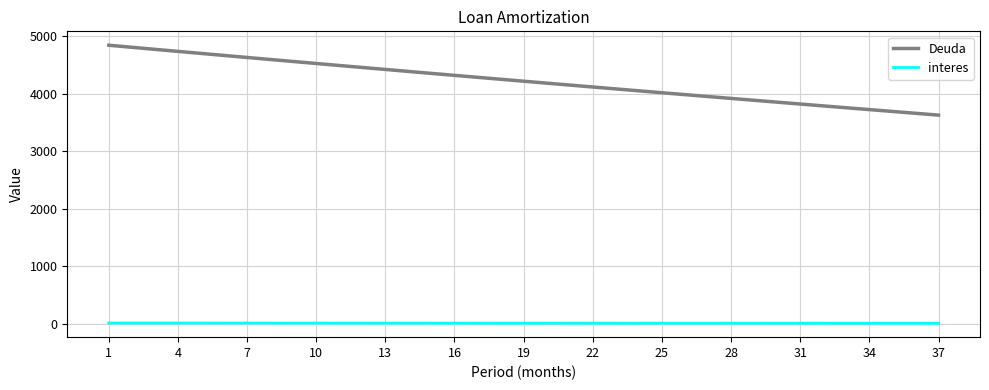

What is the difference between the maximum and minimum values in the Deuda series?

1213.3